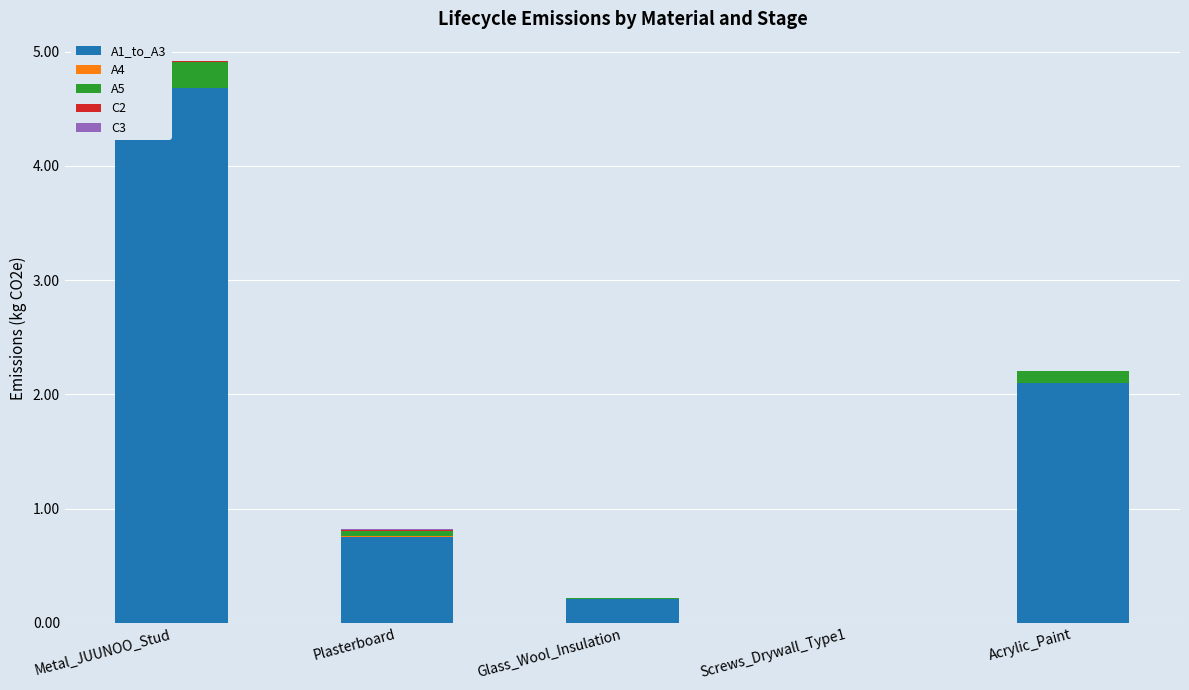

At which category is the sum across all series the highest?

Metal_JUUNOO_Stud